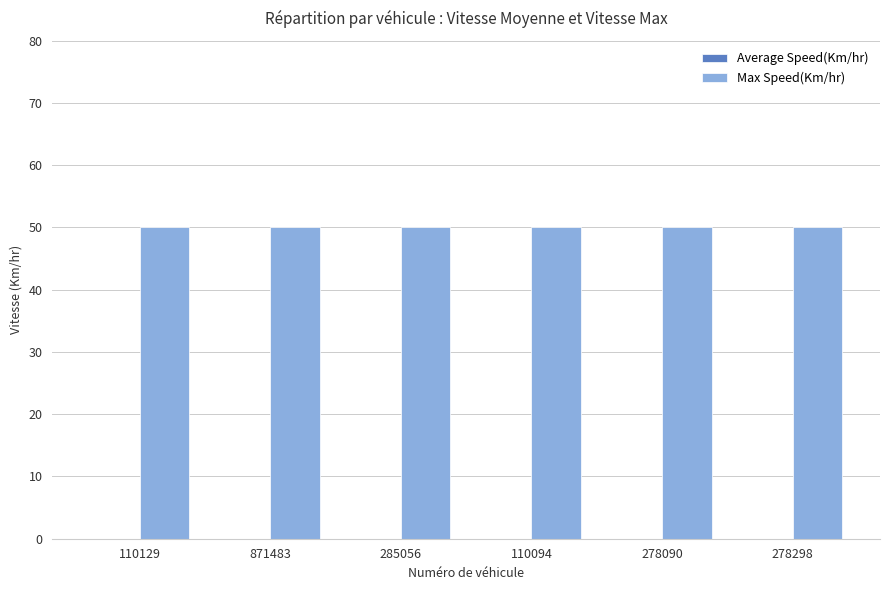

At which category is the sum across all series the highest?

110129